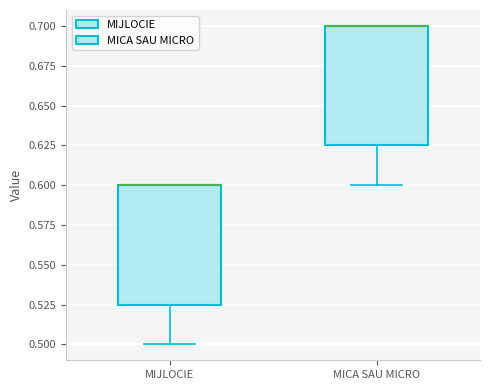

Reading left to right, transcribe this box plot: for each box, give where its median line is, the range the box spans, and where its two whiskers end, as read against the y-axis. The values are not printed on the chart, so give them approximately, as read against the axis.

MIJLOCIE: median 0.600 (drawn on the box's upper edge), box 0.525 to 0.600, whiskers 0.500 to 0.600
MICA SAU MICRO: median 0.700 (drawn on the box's upper edge), box 0.625 to 0.700, whiskers 0.600 to 0.700